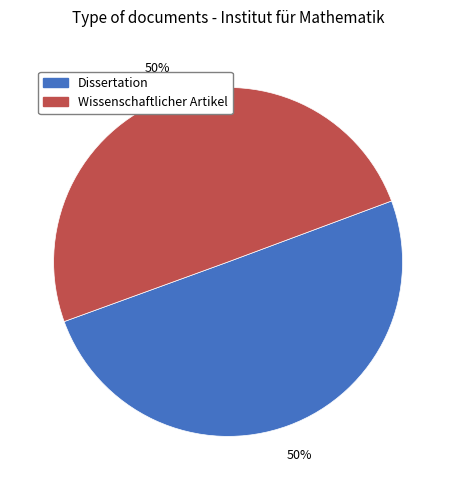

To the nearest percent, what percentage of the pie is Dissertation?

50%